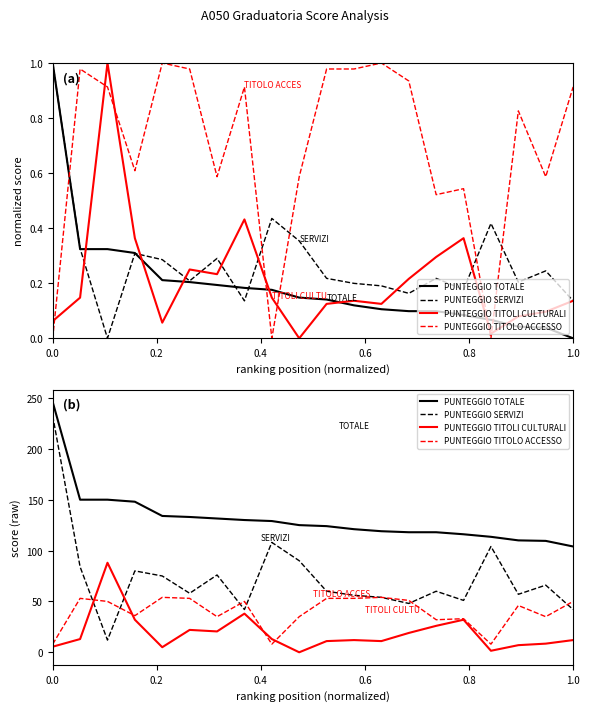

What is the average value of the PUNTEGGIO TITOLO ACCESSO series?

39.9